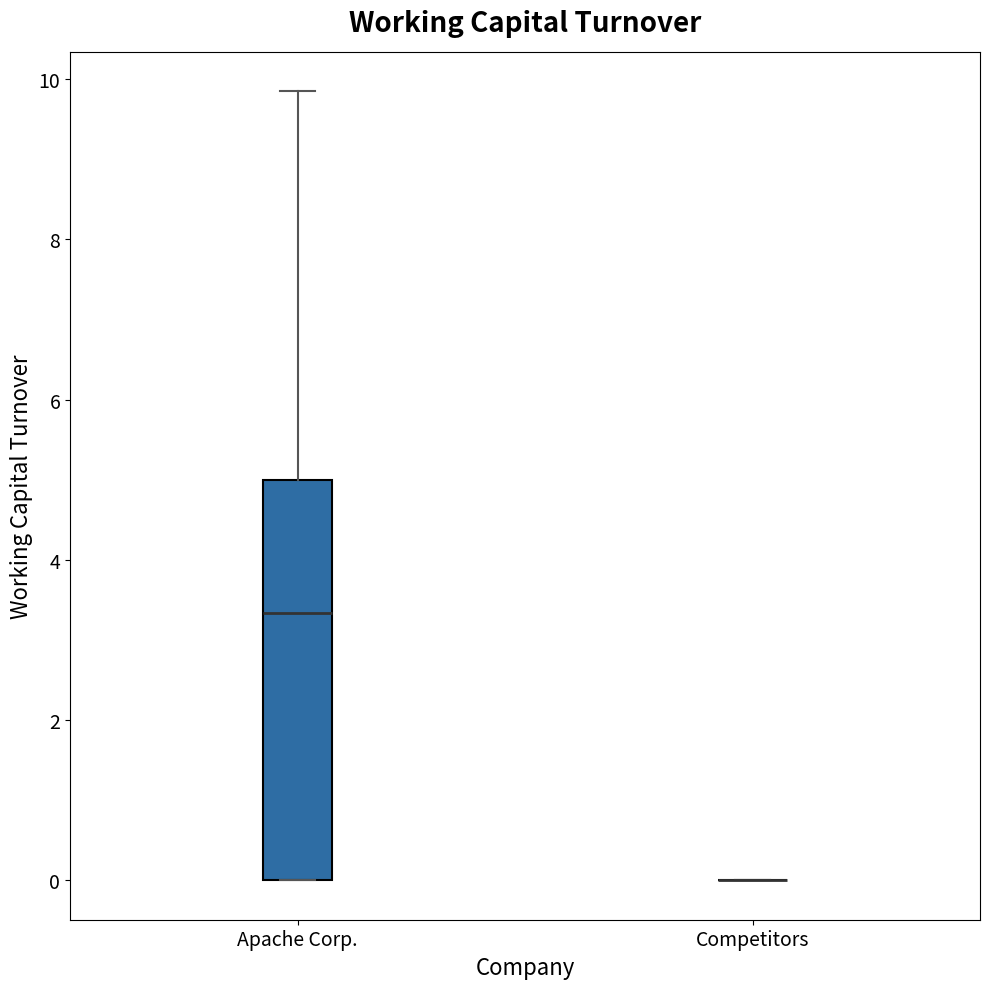

Comparing the boxes themselves (not the whiskers), which one is the tallest?

Apache Corp.